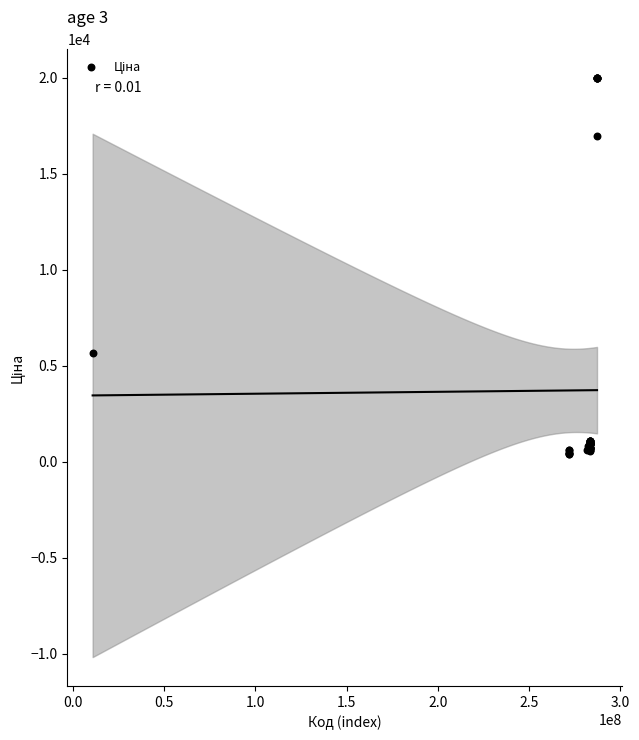

What Y value in the scatter plot is closest to 10190?

5673.8